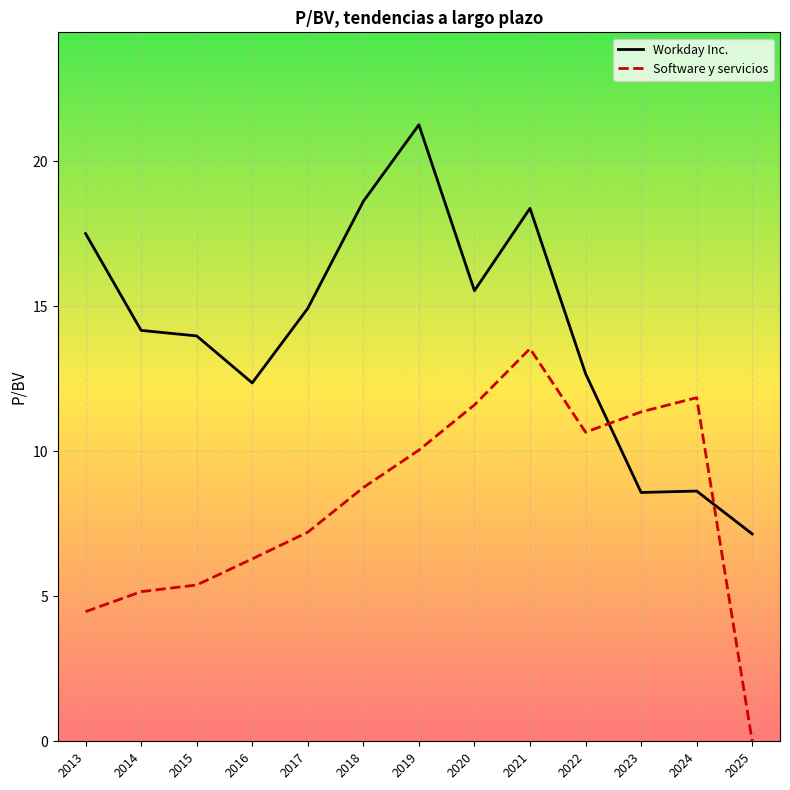

At which label does Workday Inc. first exceed 14?

2013